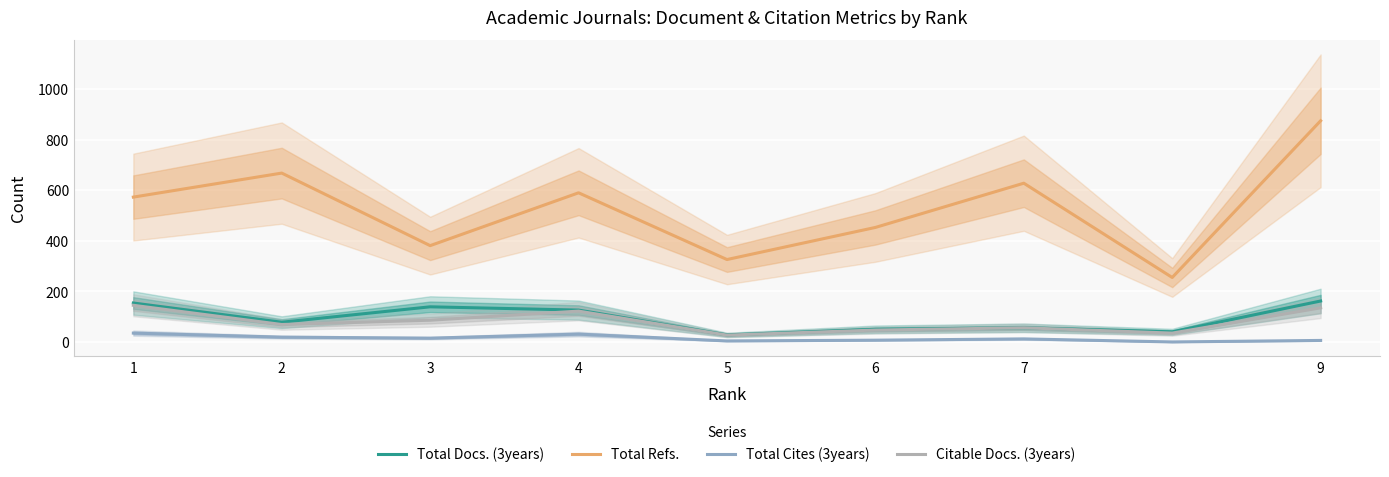

What is the sum of the Total Refs. values at 8 and 2?

923